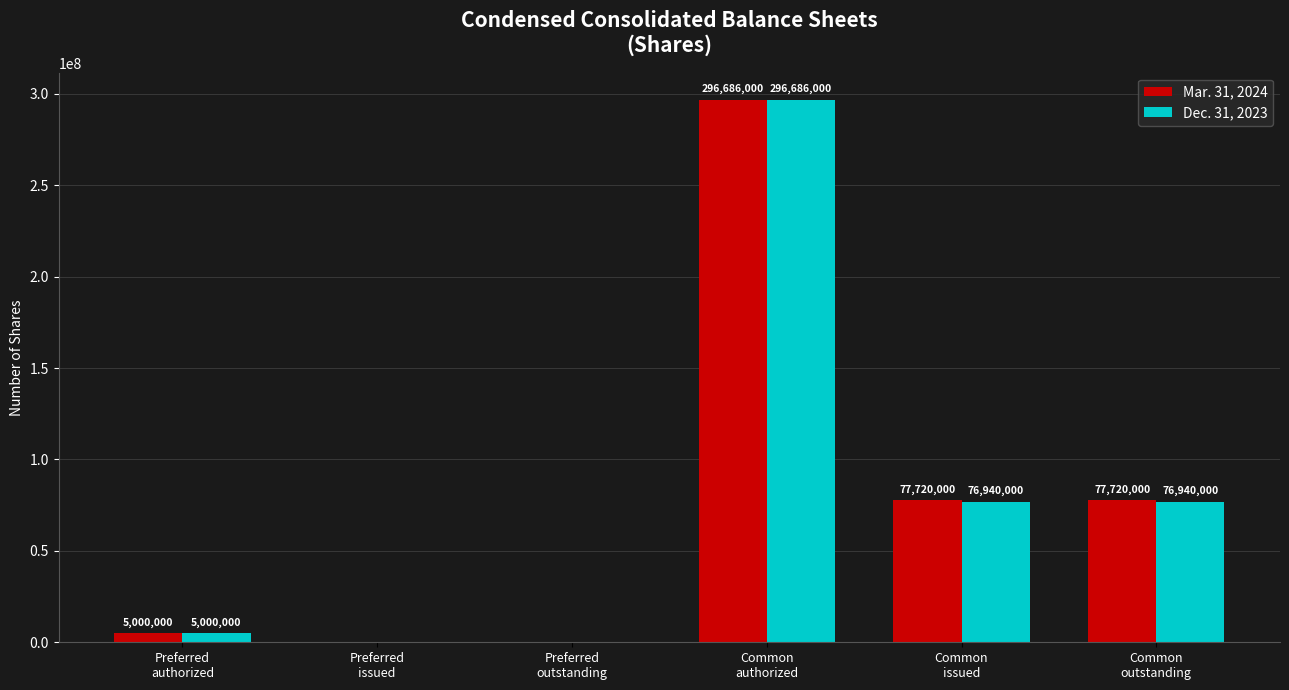

What is the maximum value shown in the chart?

296686000